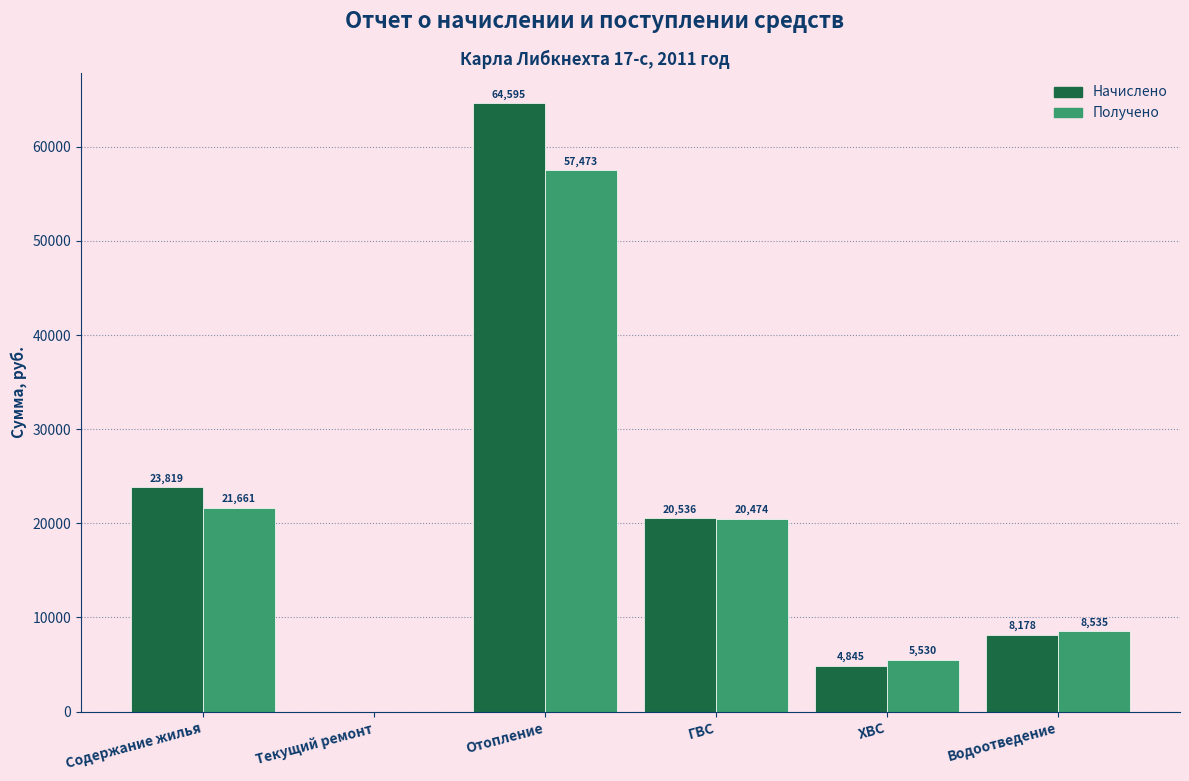

Which series has the largest total across all categories?

Начислено